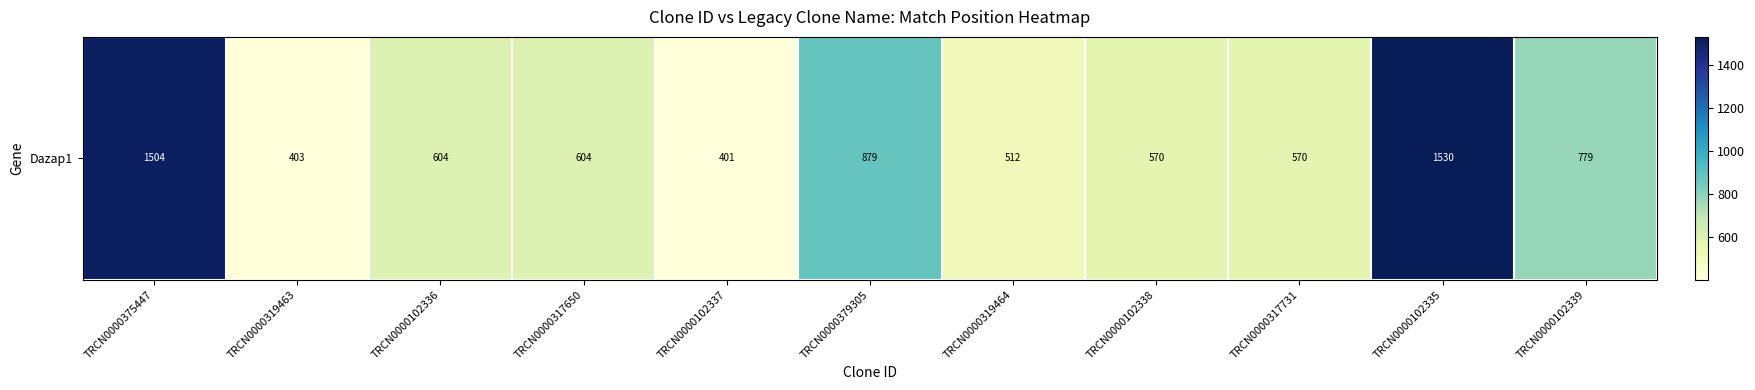

Where is the data nearest to the value 965?

TRCN0000379305